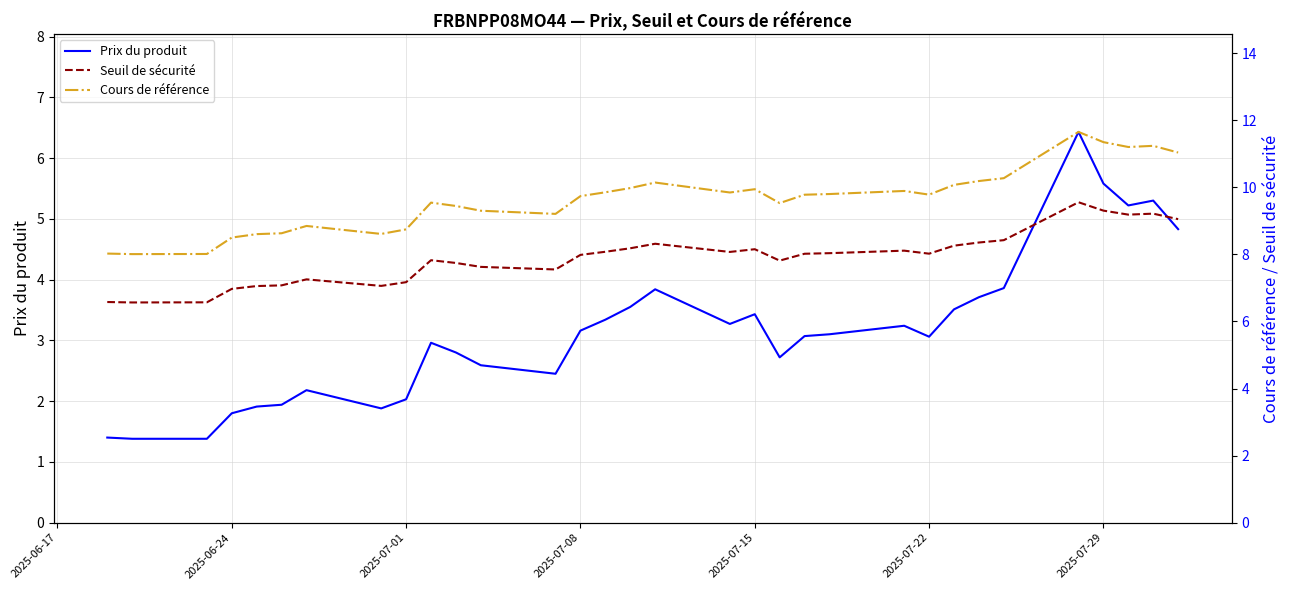

Reading left to right, what are all the values shown in this chart?

Prix du produit: 1.4	1.4	1.4	1.8	1.9	1.9	2.2	1.9	2.0	3.0	2.8	2.6	2.5	3.2	3.3	3.5	3.8	3.3	3.4	2.7	3.1	3.1	3.2	3.1	3.5	3.7	3.9	6.4	5.6	5.2	5.3	4.8
Seuil de sécurité: 6.6	6.6	6.6	7.0	7.1	7.1	7.3	7.1	7.2	7.8	7.7	7.6	7.6	8.0	8.1	8.2	8.3	8.1	8.2	7.8	8.0	8.0	8.1	8.0	8.3	8.4	8.4	9.6	9.3	9.2	9.2	9.1
Cours de référence: 8.0	8.0	8.0	8.5	8.6	8.6	8.8	8.6	8.7	9.5	9.4	9.3	9.2	9.7	9.9	10.0	10.1	9.8	9.9	9.5	9.8	9.8	9.9	9.8	10.1	10.2	10.3	11.7	11.3	11.2	11.2	11.0